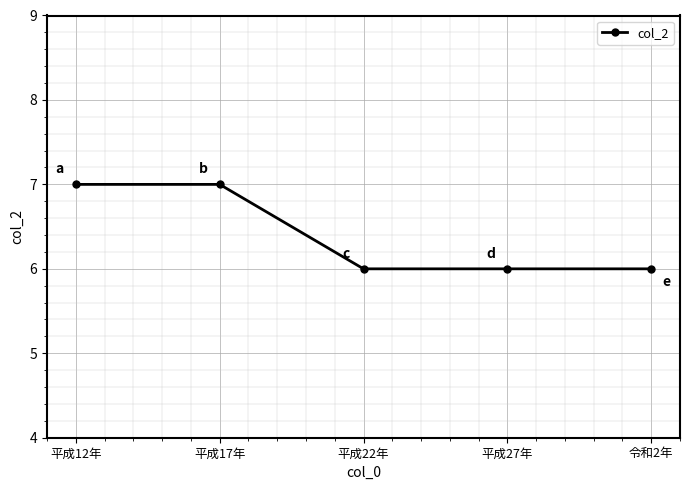

True or false: the data shows 4 at 令和2年.

False